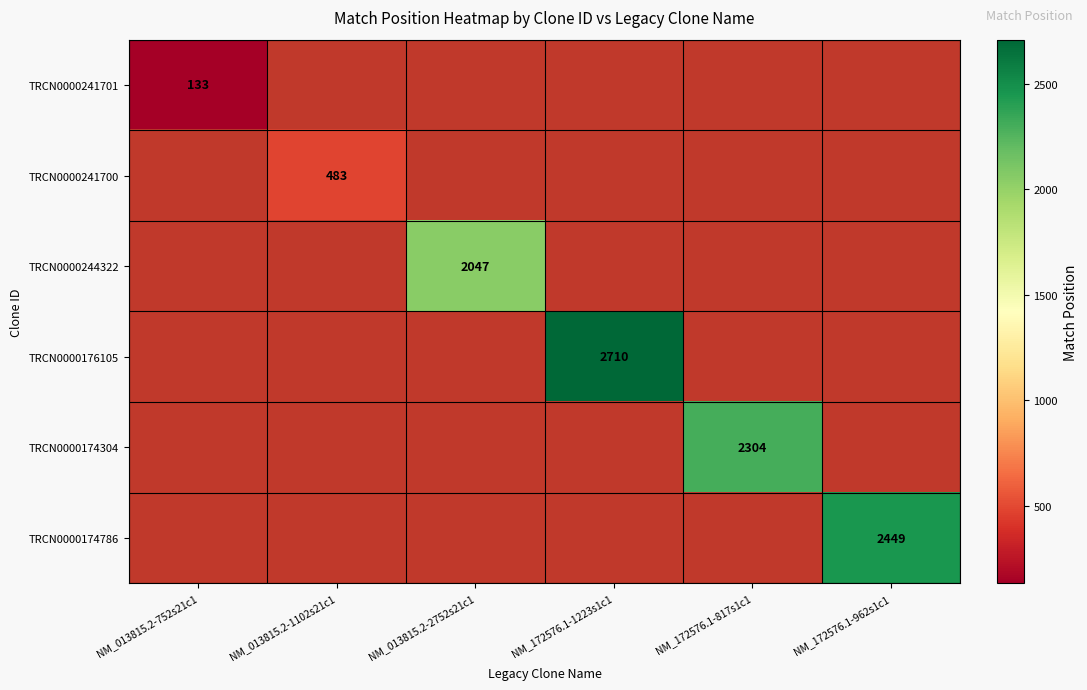

True or false: TRCN0000176105 has a value of 3561 at NM_172576.1-1223s1c1.

False